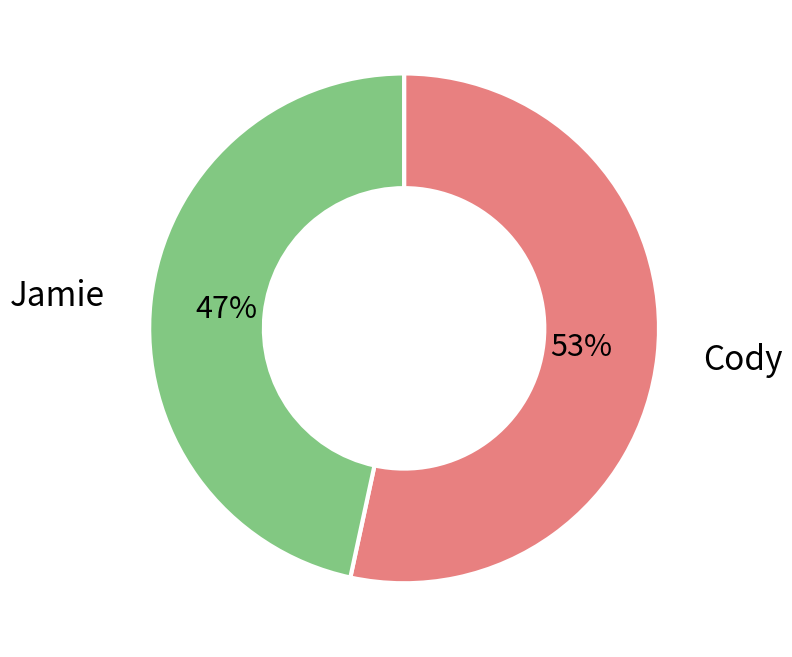

Which slice is the smallest?

Jamie